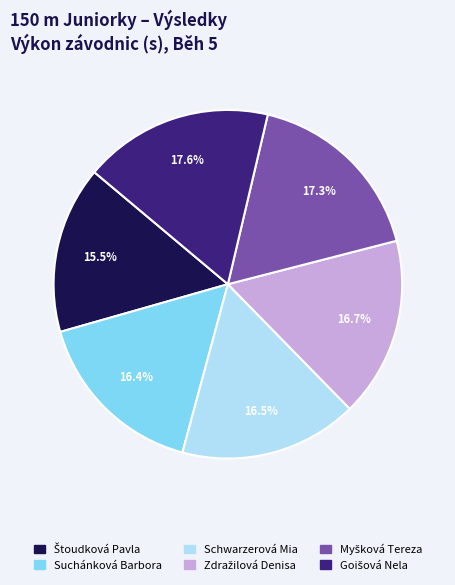

To the nearest percent, what is the average slice percentage?

17%